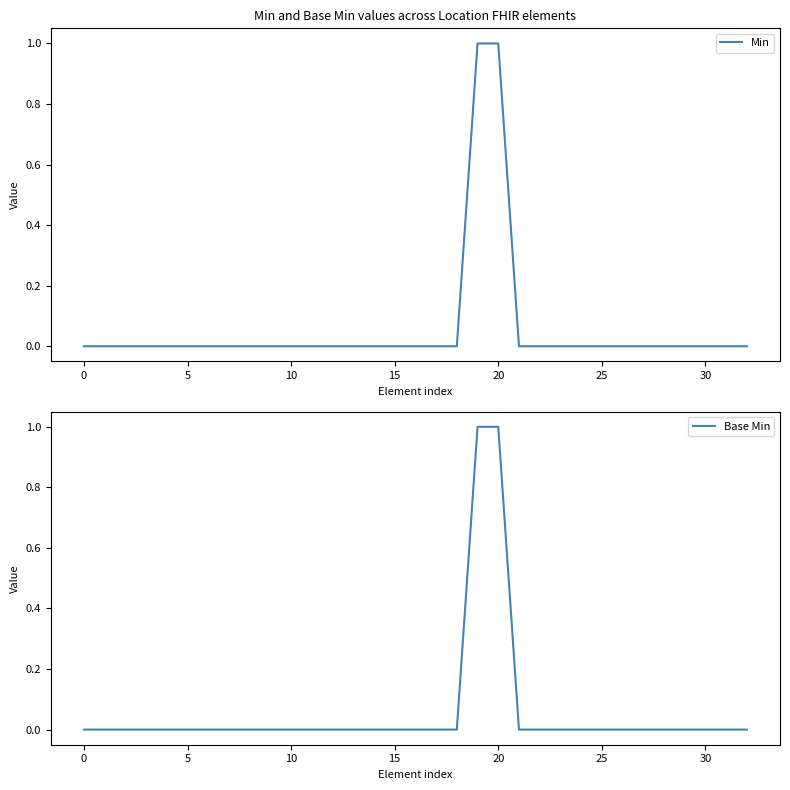

True or false: Min and Base Min intersect in this chart.

False